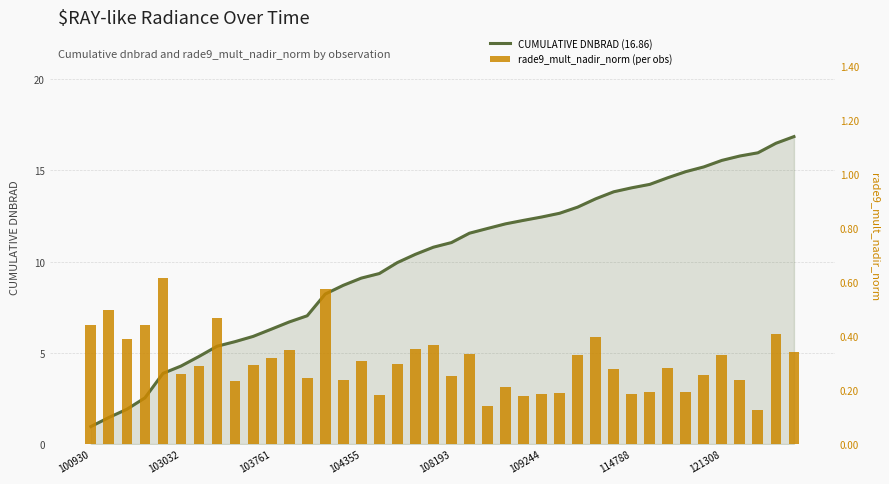

Reading left to right, transcribe all the data shown in this chart.

CUMULATIVE DNBRAD (16.86): 1.0	1.5	1.9	2.5	3.9	4.3	4.8	5.4	5.6	5.9	6.3	6.7	7.0	8.2	8.7	9.1	9.3	9.9	10.4	10.8	11.0	11.6	11.8	12.1	12.3	12.4	12.7	13.0	13.4	13.8	14.0	14.2	14.6	14.9	15.2	15.6	15.8	16.0	16.5	16.9
rade9_mult_nadir_norm (per obs): 0.4	0.5	0.4	0.4	0.6	0.3	0.3	0.5	0.2	0.3	0.3	0.3	0.2	0.6	0.2	0.3	0.2	0.3	0.4	0.4	0.3	0.3	0.1	0.2	0.2	0.2	0.2	0.3	0.4	0.3	0.2	0.2	0.3	0.2	0.3	0.3	0.2	0.1	0.4	0.3